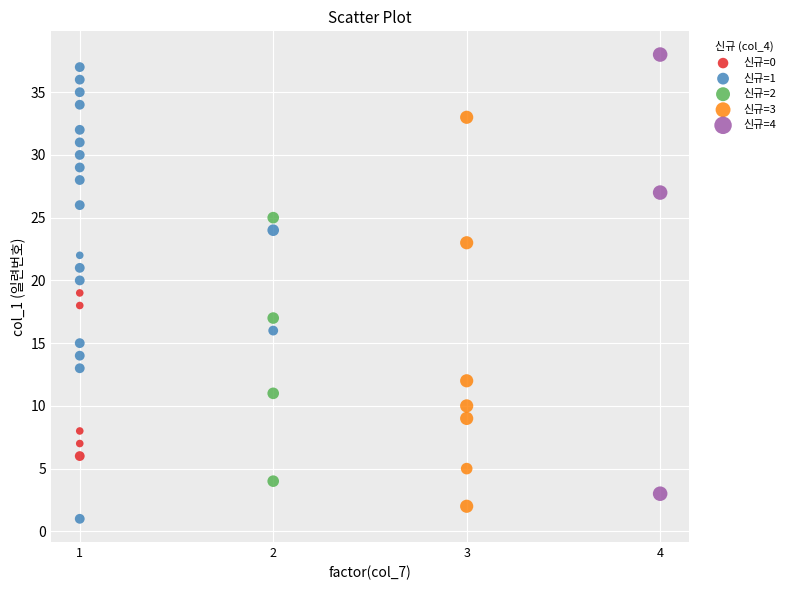

What are all the series names shown in the legend?

신규=0, 신규=1, 신규=2, 신규=3, 신규=4